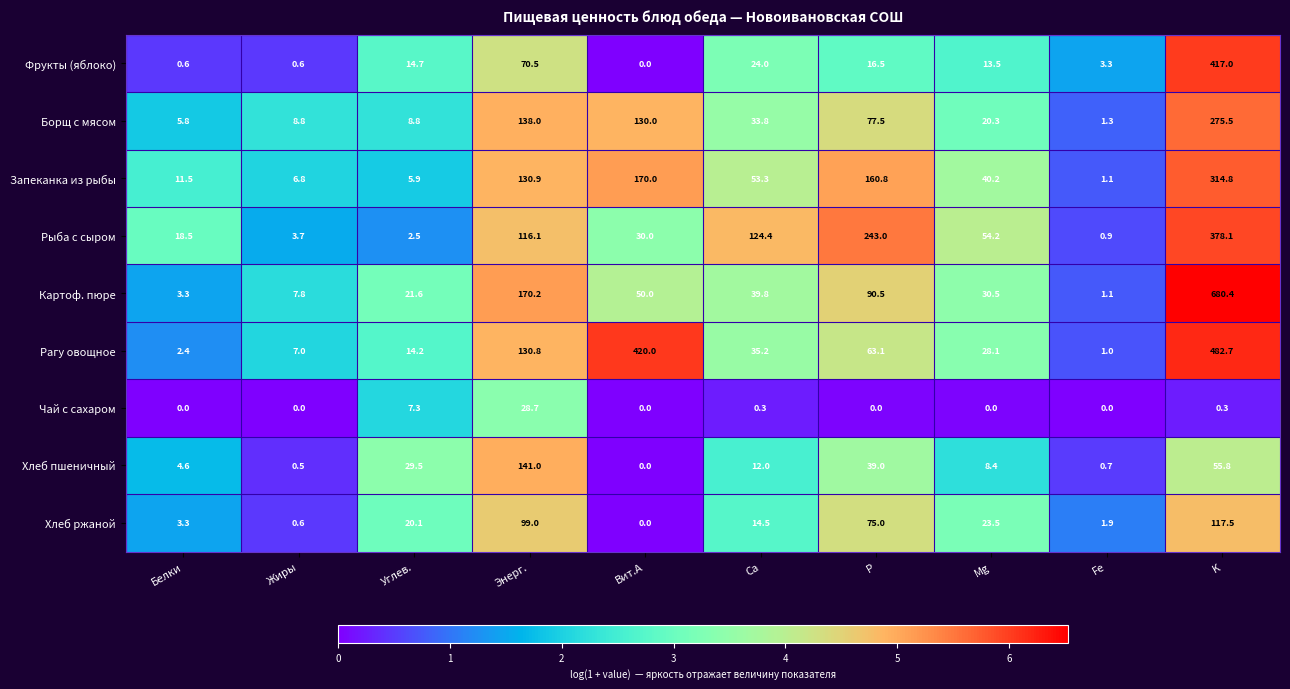

How many series are shown in this chart?

9